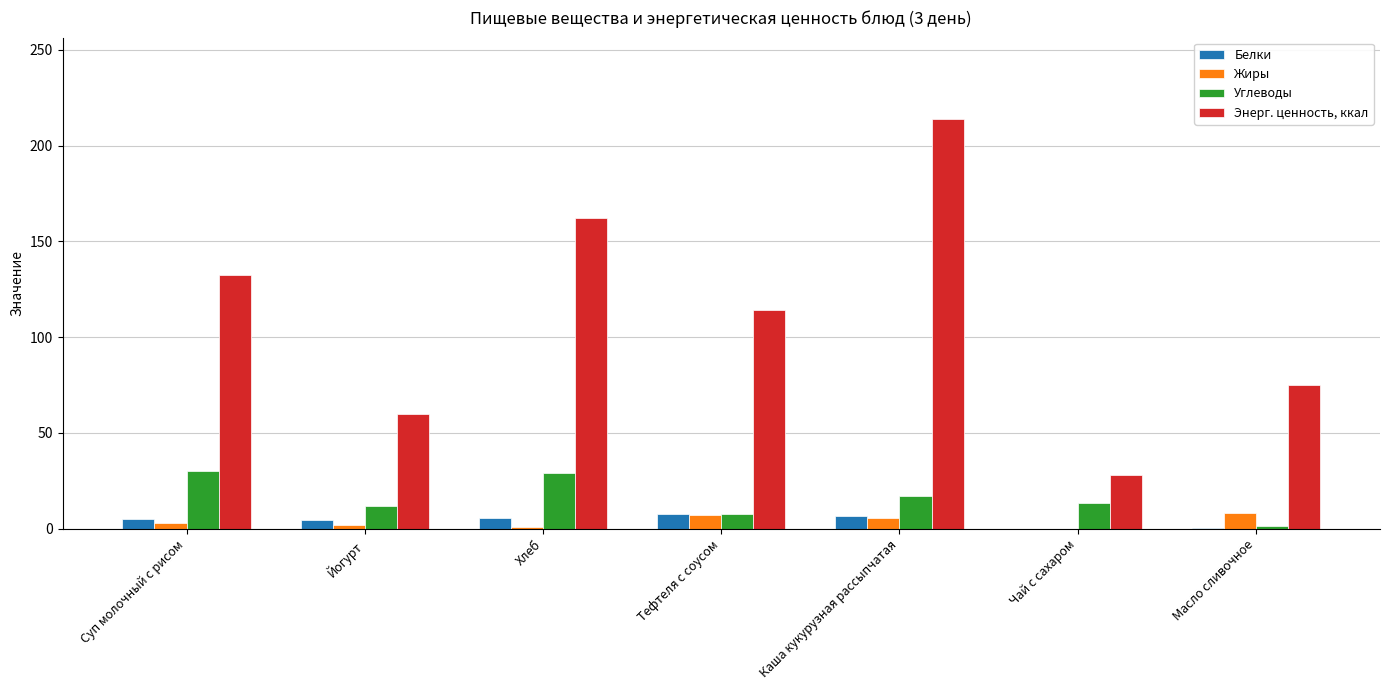

At which category does the chart reach its peak across all series?

Каша кукурузная рассыпчатая